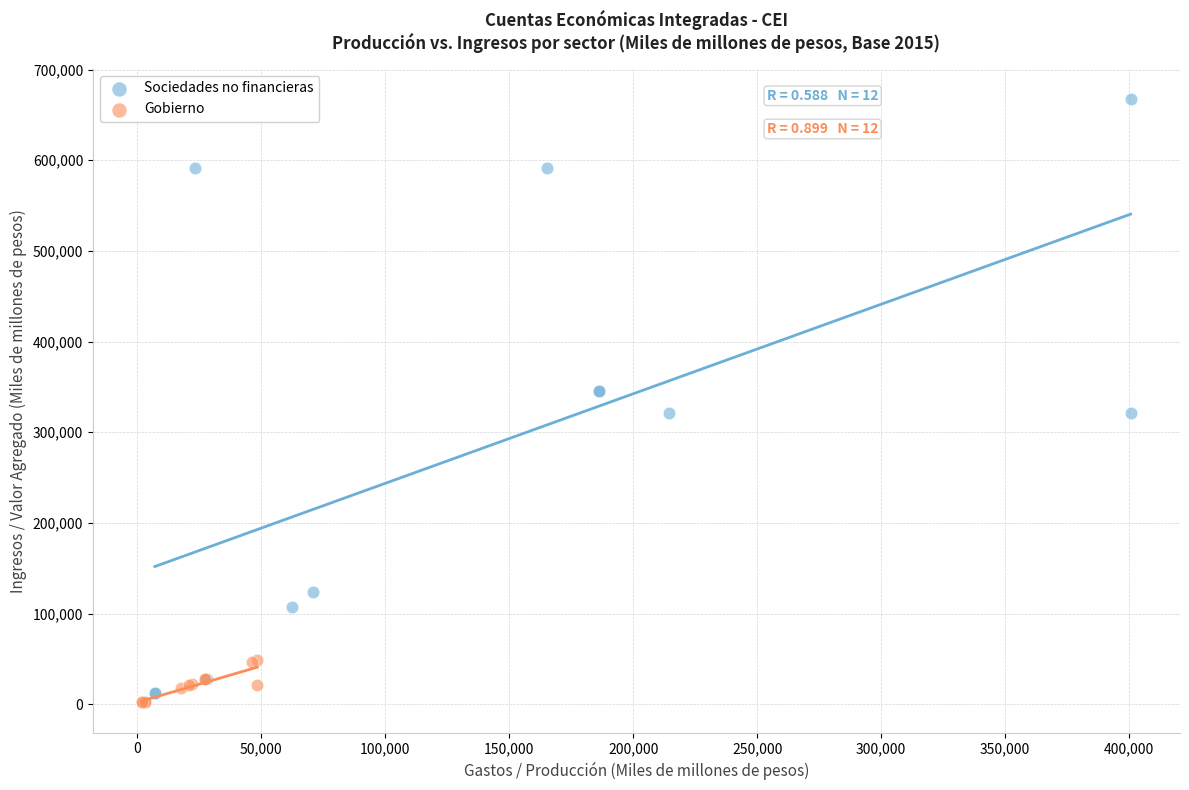

Which series reaches the maximum Y coordinate?

Sociedades no financieras